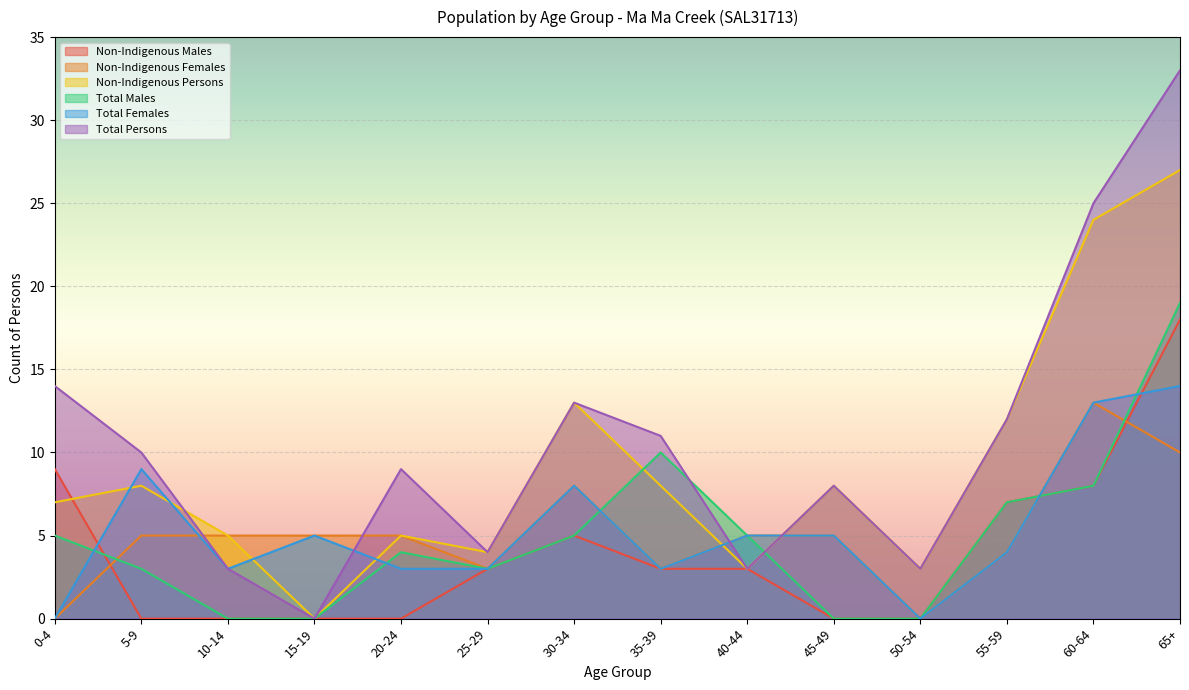

Rank the series by their maximum value, from lowest to highest.

Non-Indigenous Females, Total Females, Non-Indigenous Males, Total Males, Non-Indigenous Persons, Total Persons